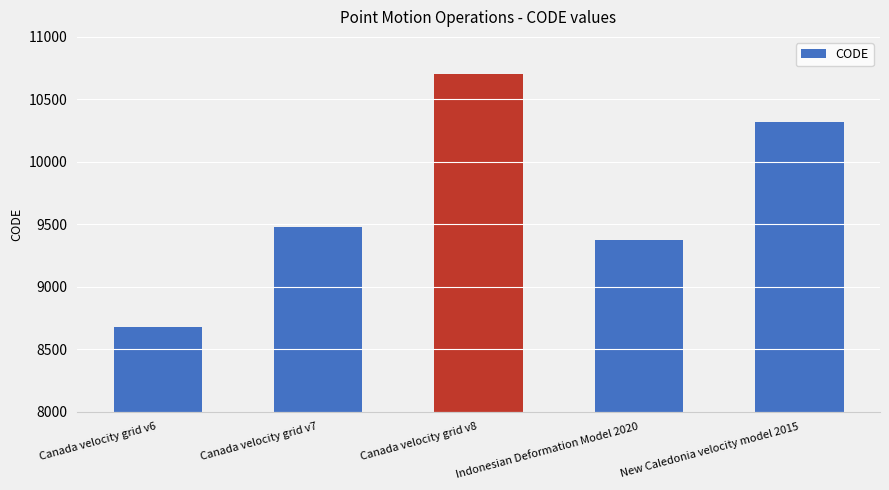

What is the value of the 3rd bar from the left?

10707